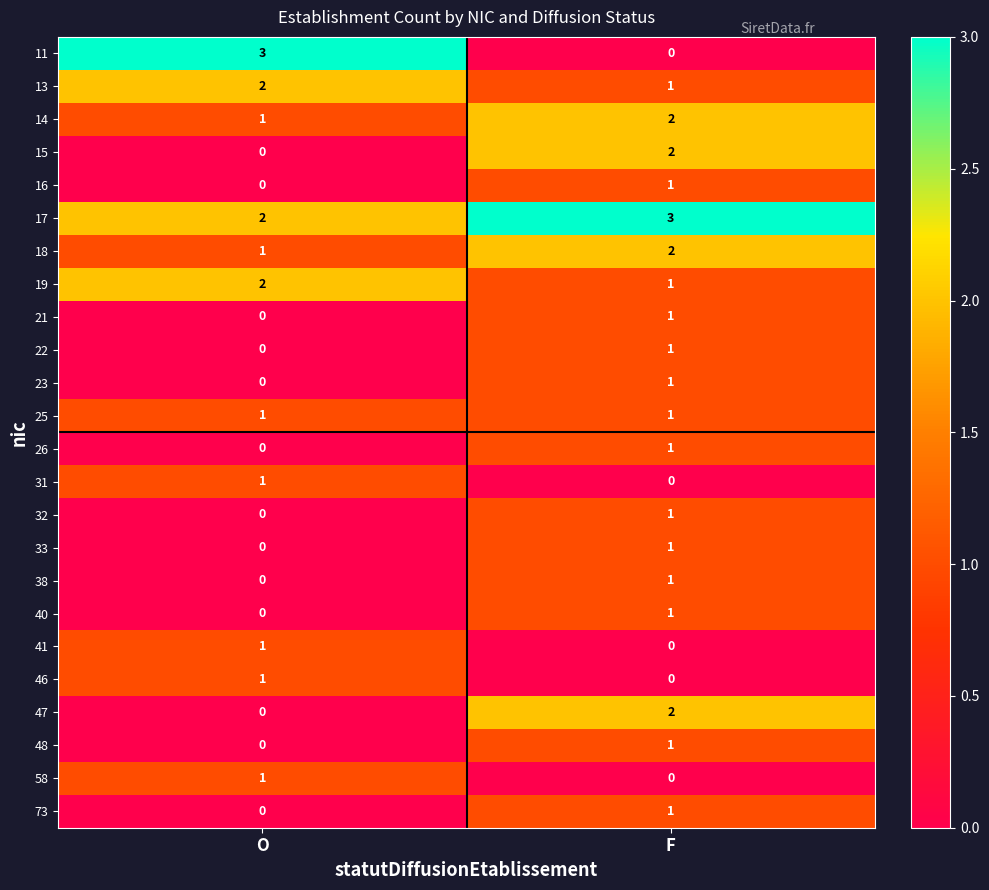

List the labels in order of 13 value, smallest first.

F, O